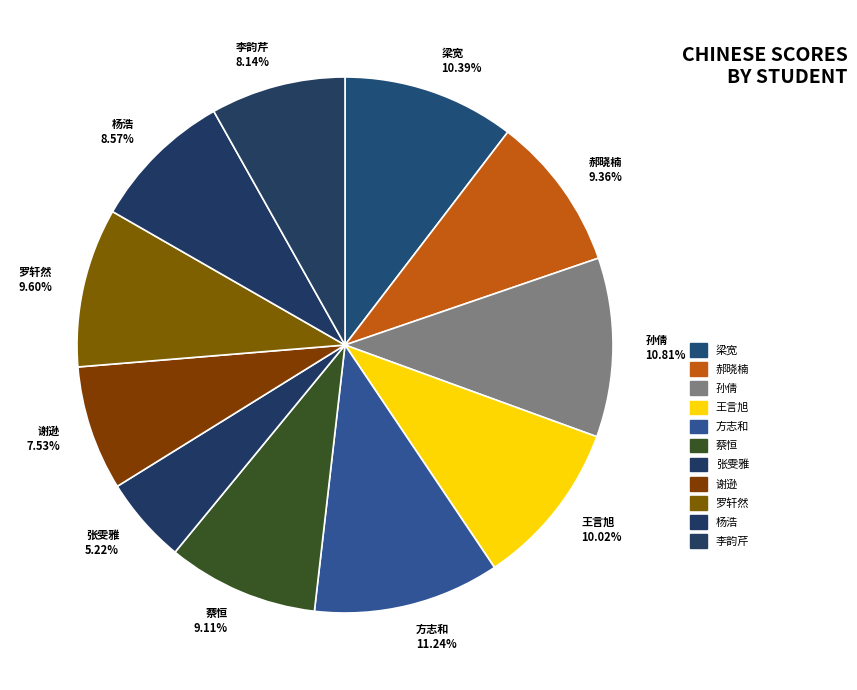

Approximately how many times larger is the value at 罗轩然 compared to 孙倩?

0.9